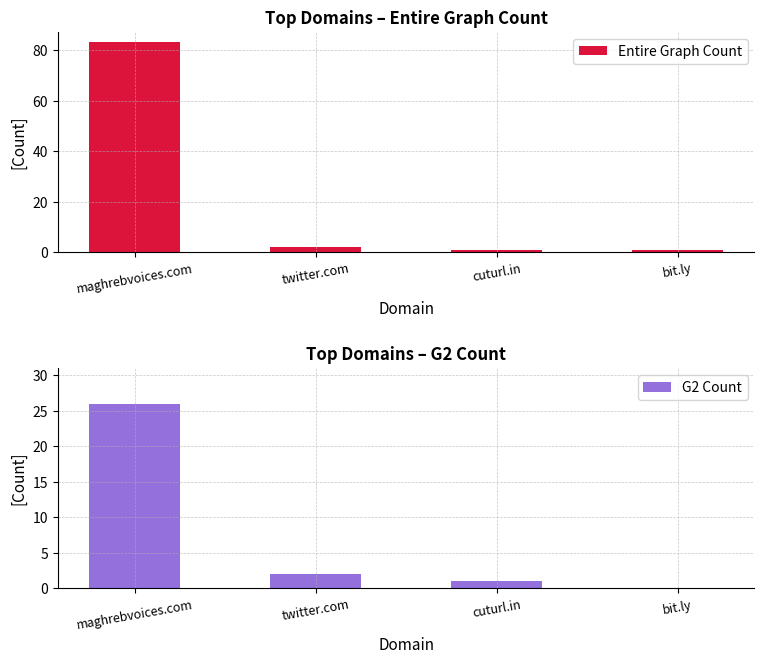

Where does the G2 Count series first go above 2?

maghrebvoices.com